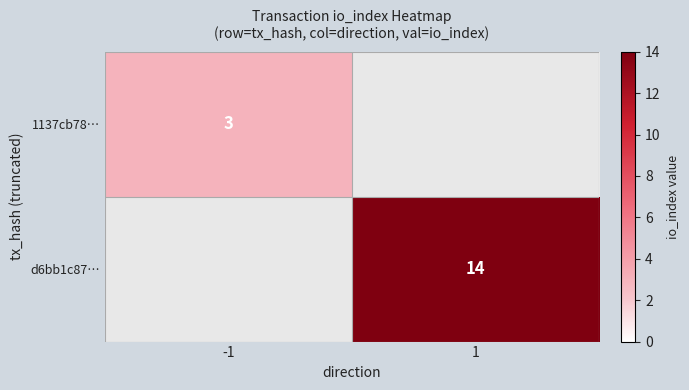

Is it true that d6bb1c87… equals 14 at 1?

True